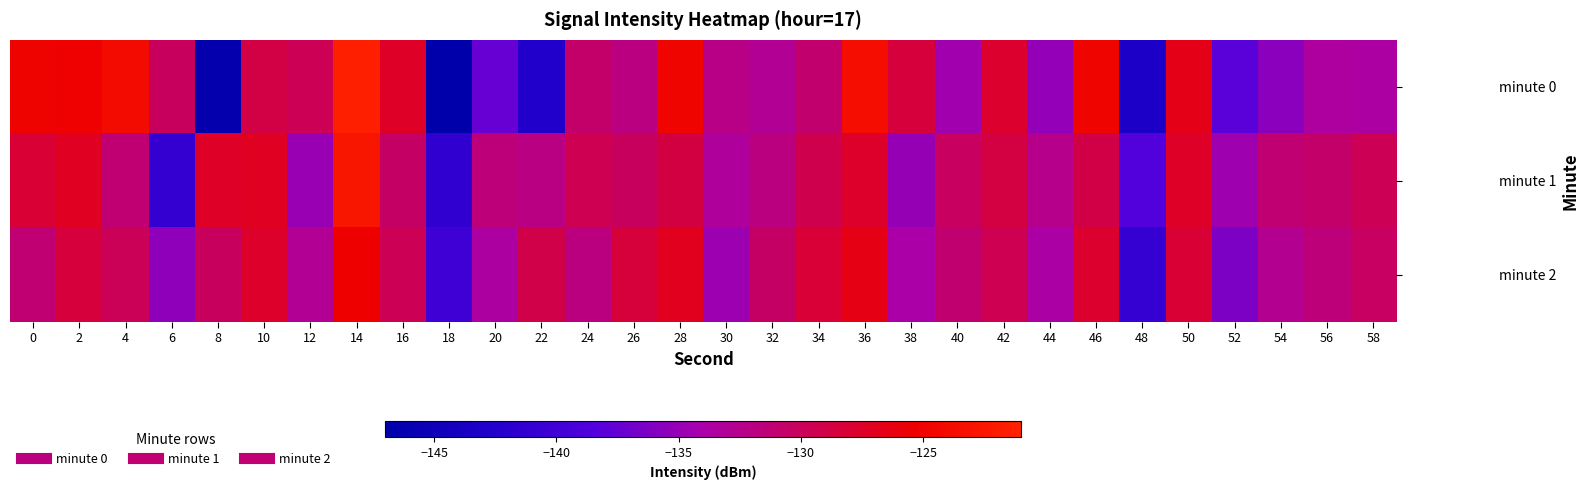

Rank the series by their maximum value, from lowest to highest.

minute 2, minute 1, minute 0